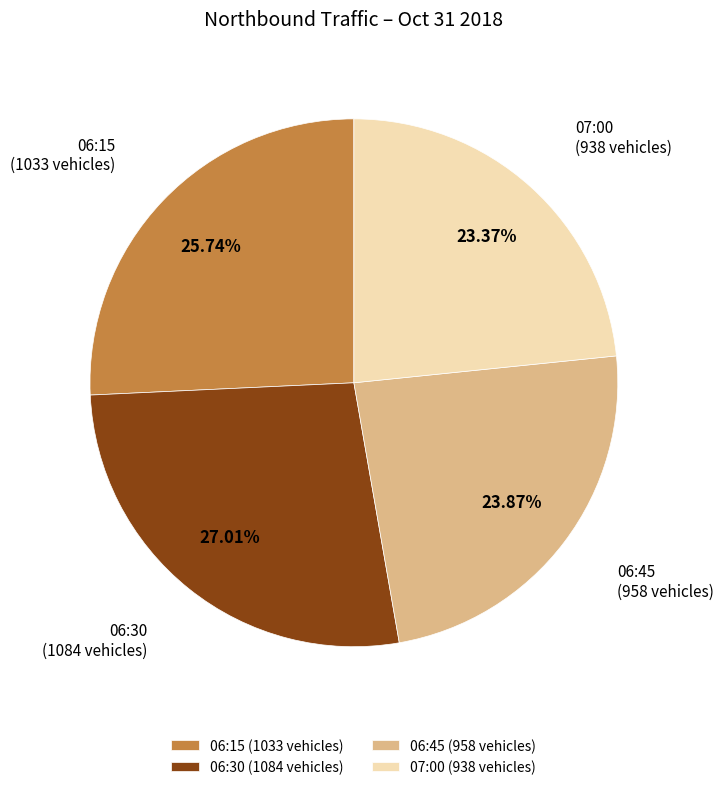

Does any single category account for the majority?

No